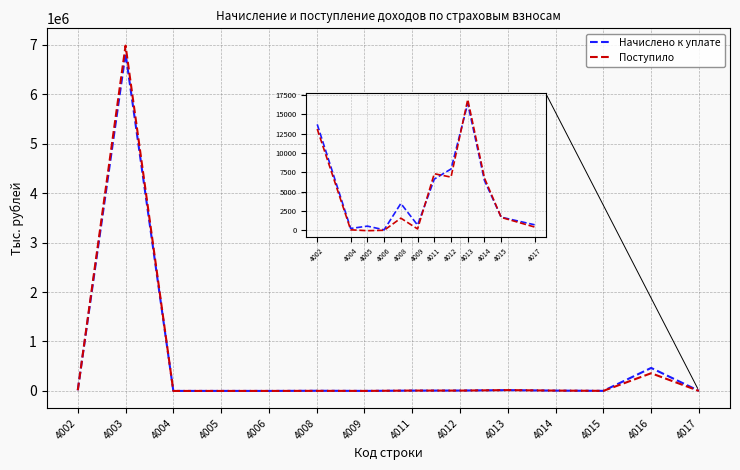

At which category is the sum across all series the highest?

4003